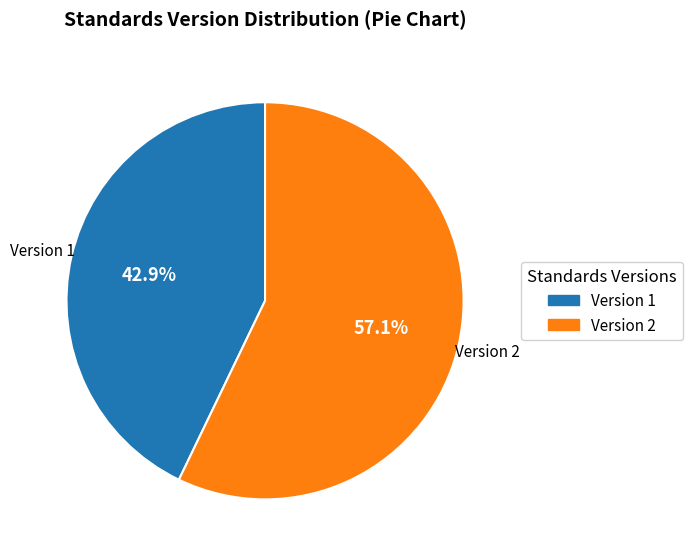

Does any single category account for the majority?

Yes